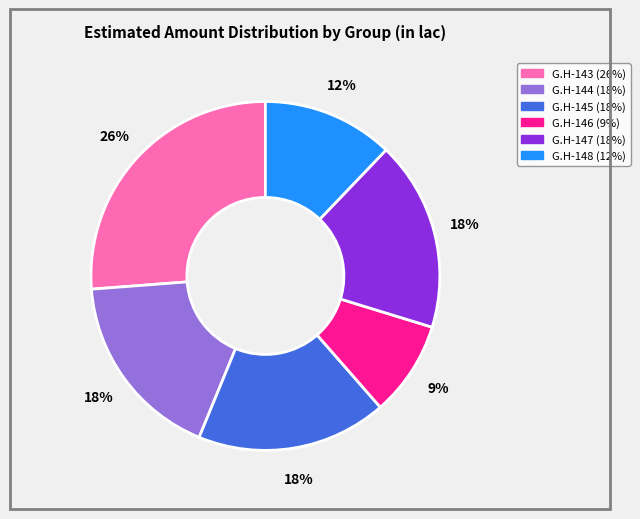

Which slice is the largest?

G.H-143